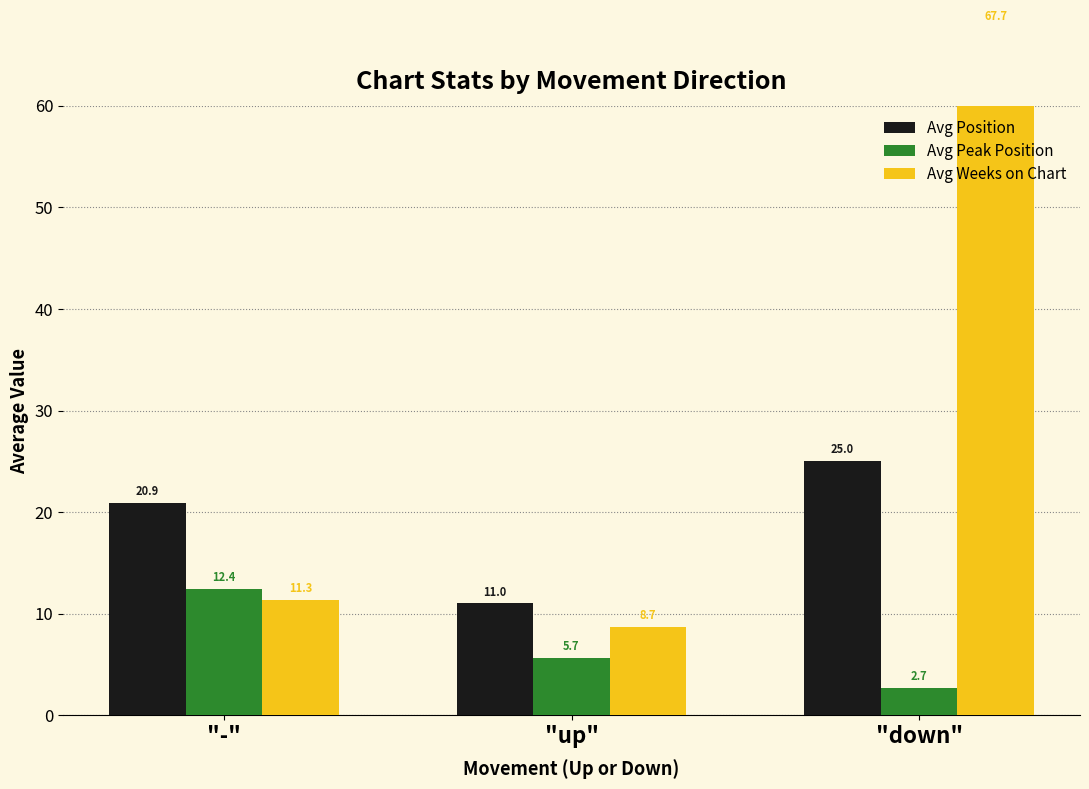

At which category is the sum across all series the highest?

"down"